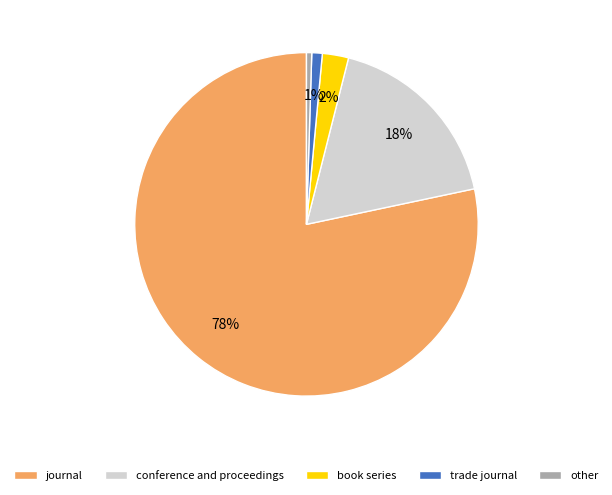

Combined, do trade journal and book series account for over 50%?

No